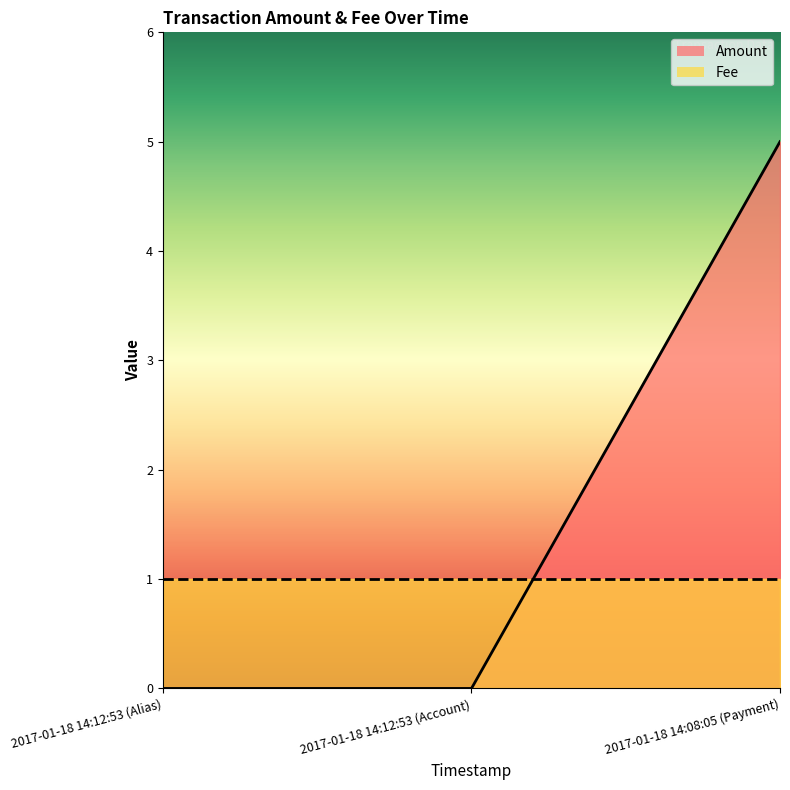

Reading left to right, extract all data points from this chart.

0	0	5